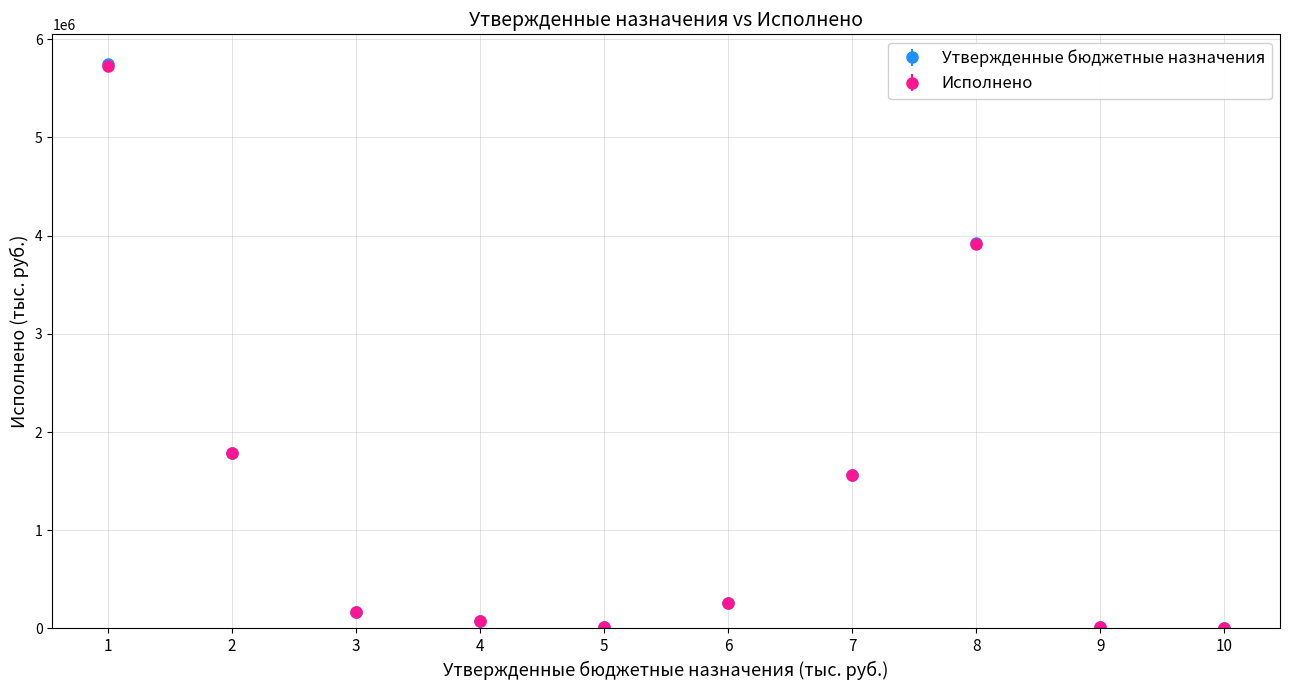

Which series has the widest spread of values?

Утвержденные бюджетные назначения